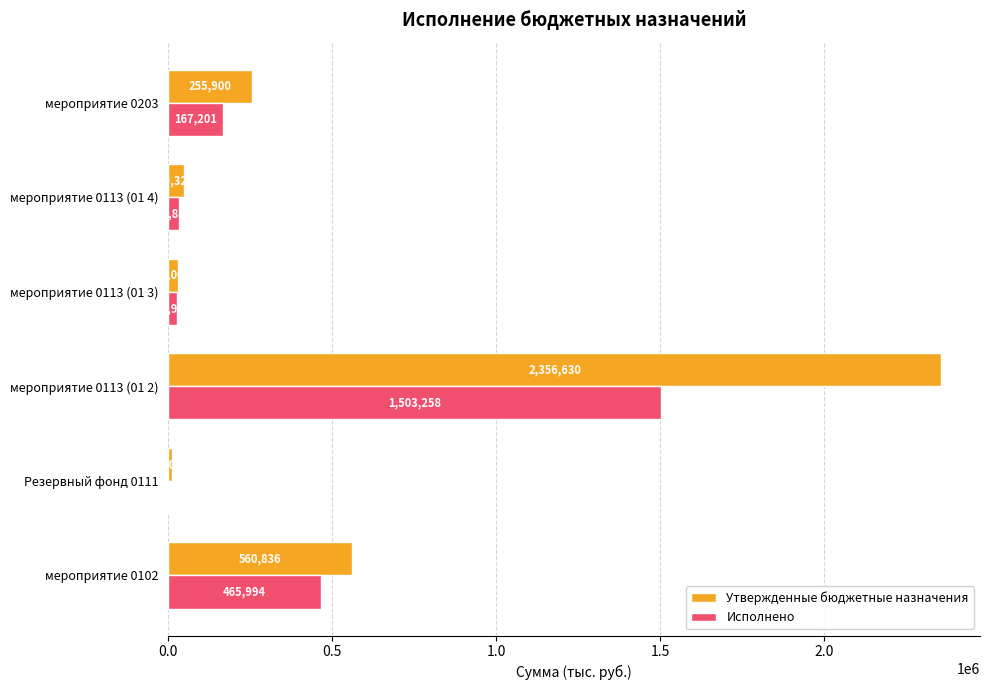

What is the average value of the Утвержденные бюджетные назначения series?

543782.2